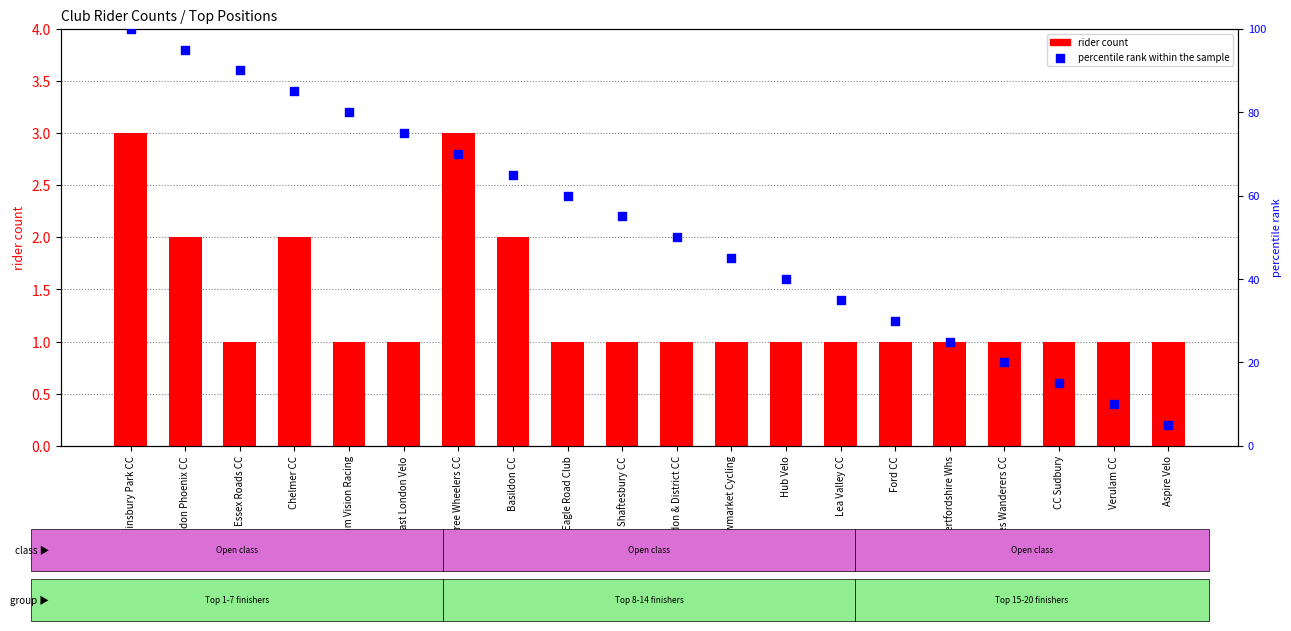

Is the value of rider count at Hertfordshire Whs greater than the value of percentile rank within the sample at Ford CC?

No